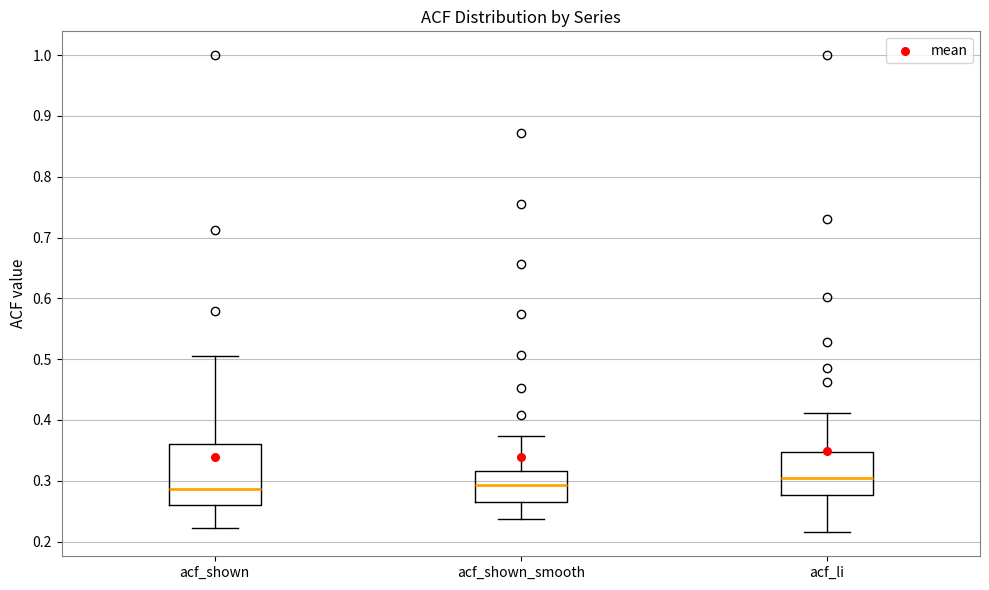

Comparing the boxes themselves (not the whiskers), which one is the tallest?

acf_shown